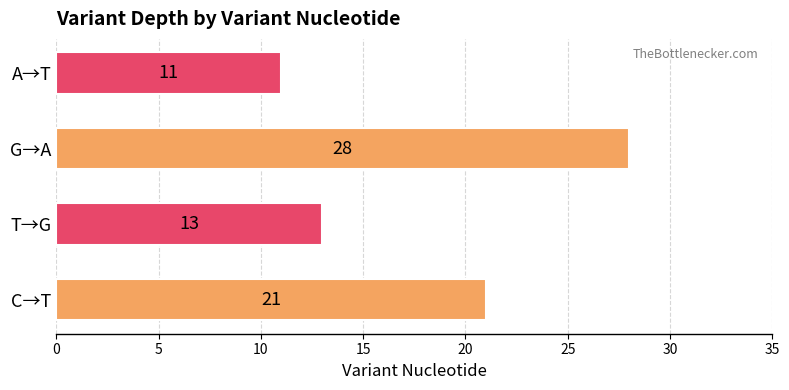

How many bars are there in total?

4